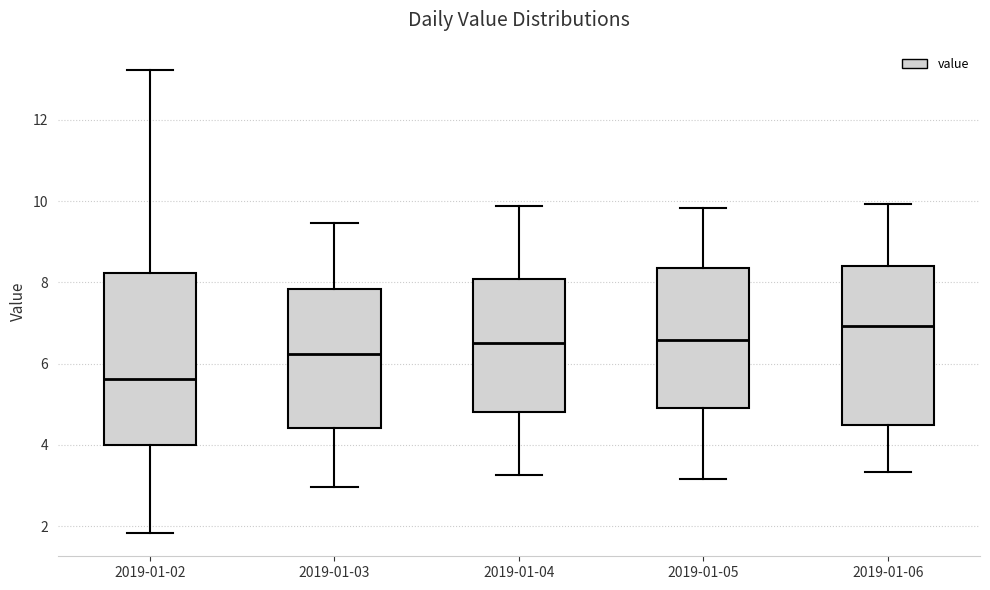

Reading left to right, transcribe this box plot: for each box, give where its median line is, the range the box spans, and where its two whiskers end, as read against the y-axis. The values are not printed on the chart, so give them approximately, as read against the axis.

2019-01-02: median 5.6, box 4.0 to 8.2, whiskers 1.8 to 13.2
2019-01-03: median 6.2, box 4.4 to 7.8, whiskers 3.0 to 9.4
2019-01-04: median 6.6, box 4.8 to 8.0, whiskers 3.2 to 9.8
2019-01-05: median 6.6, box 5.0 to 8.4, whiskers 3.2 to 9.8
2019-01-06: median 7.0, box 4.4 to 8.4, whiskers 3.4 to 10.0